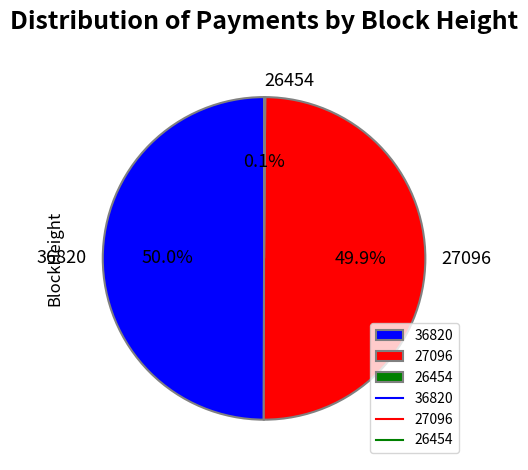

What portion of the pie excludes 27096?

50.1%